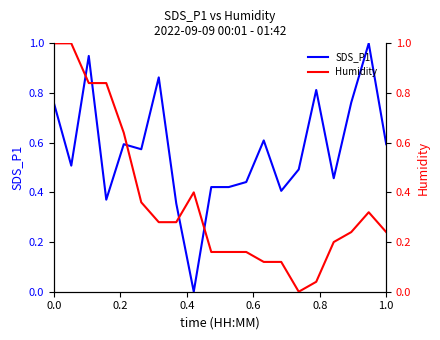

The SDS_P1 series shows 1.2 at 0.0. True or false?

False